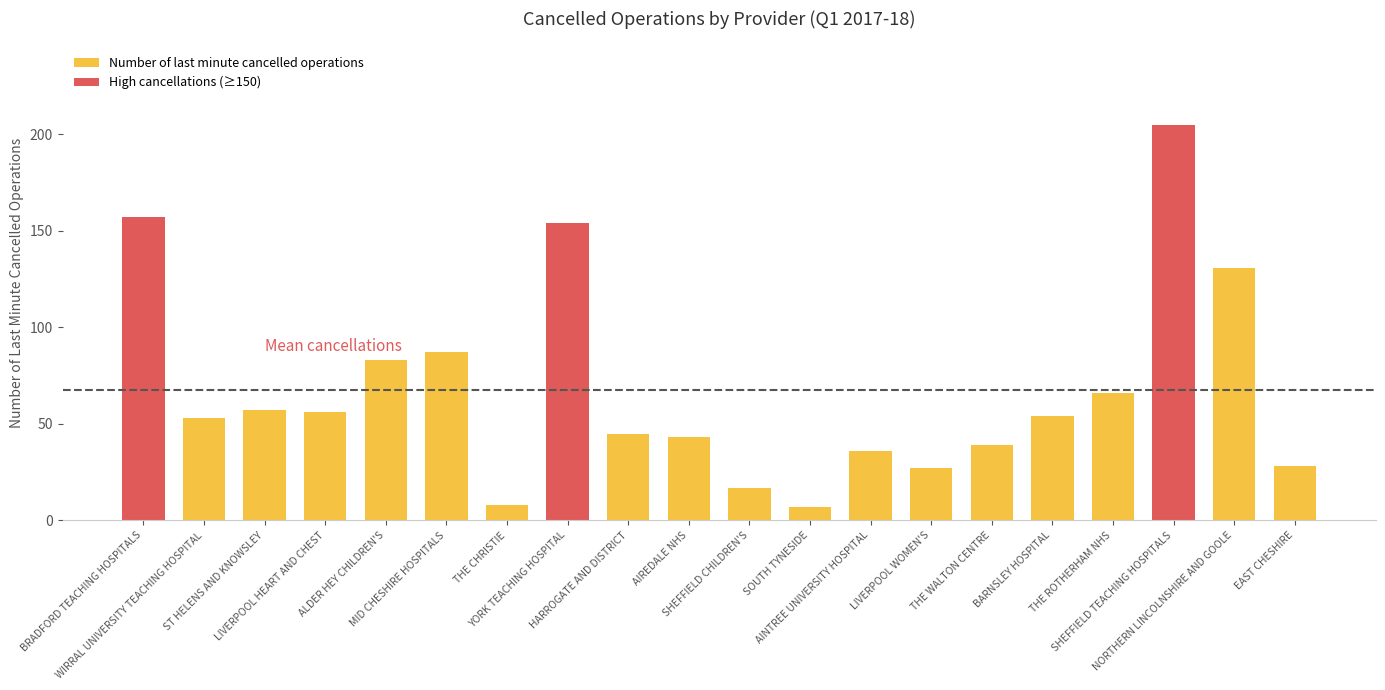

What is the difference between the second highest and second lowest values?

149